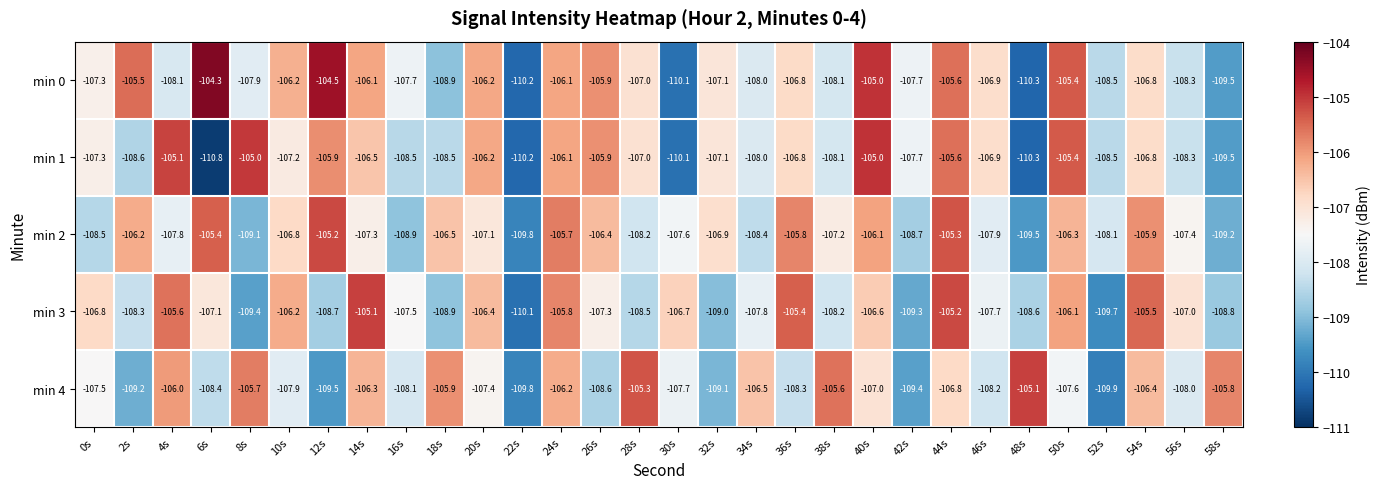

What is the difference between the min 3 values at 54s and 26s?

1.8